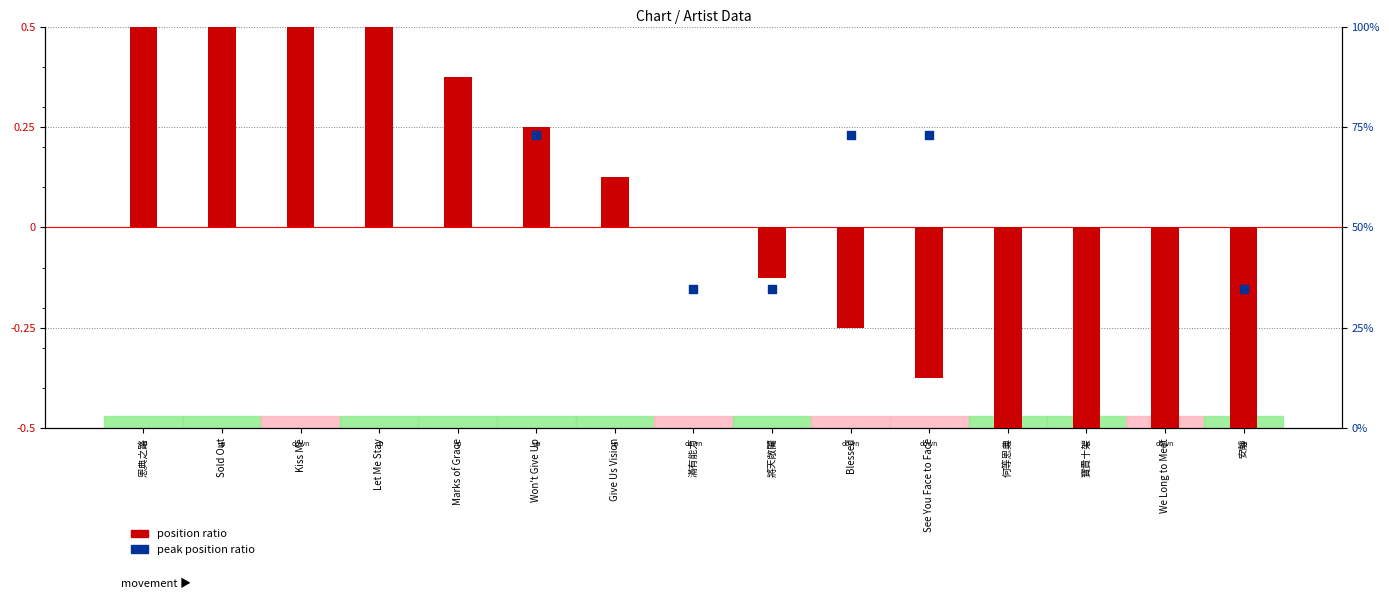

Which series contains the highest Y value?

position ratio